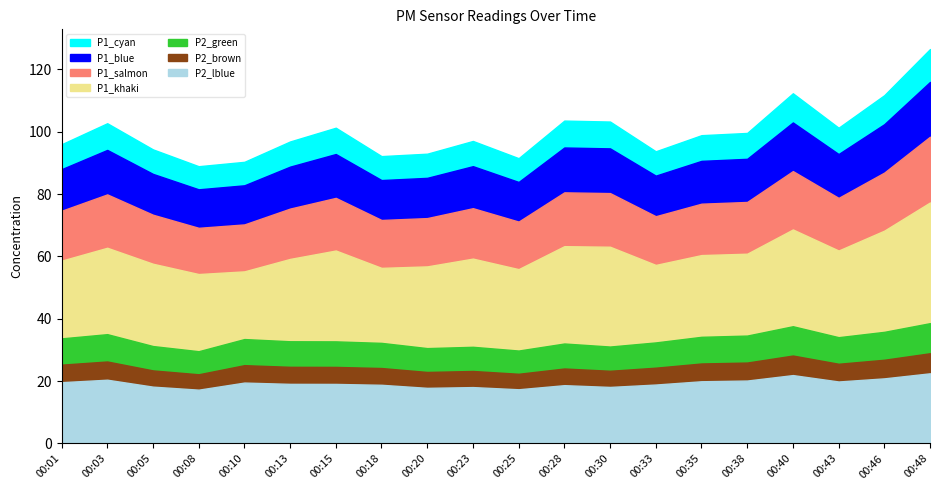

Is it true that P2 equals 41.3 at 00:38?

False